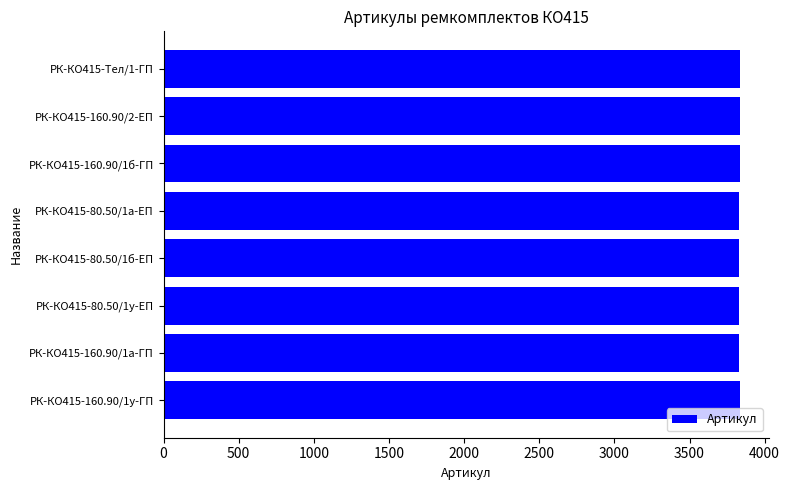

What is the greatest value displayed?

3836